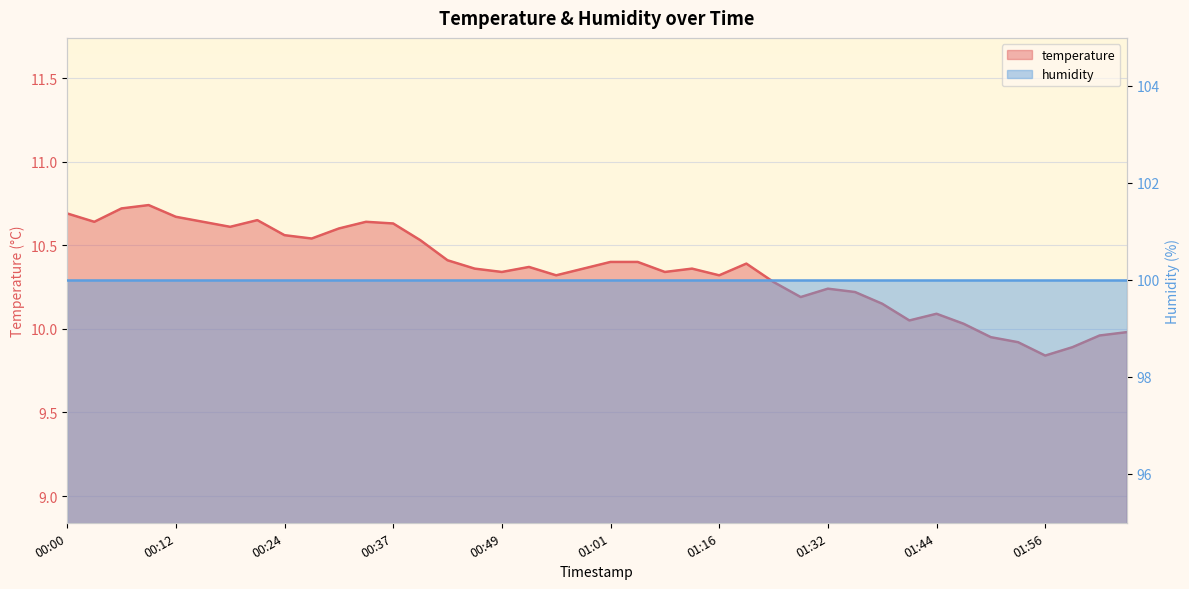

What is the sum of all values?

414.0